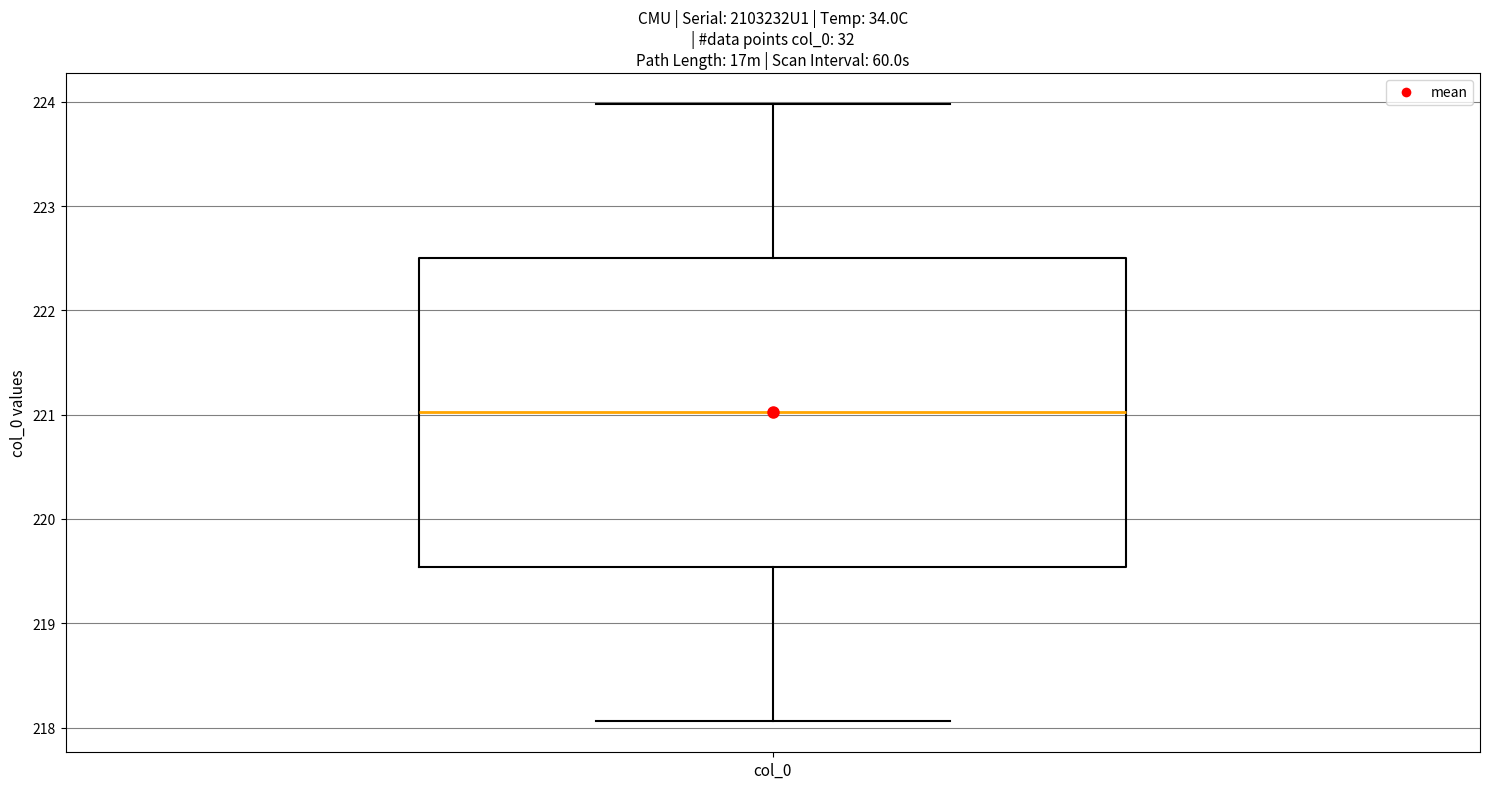

Where is the upper edge of the box for col_0 on the y-axis? The values are not printed on the chart, so give them approximately, as read against the axis.

222.5